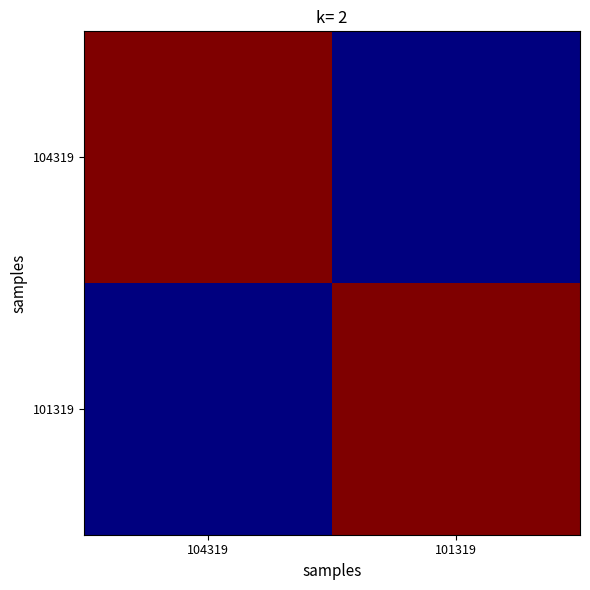

Rank the series by their average value, from lowest to highest.

101319, 104319